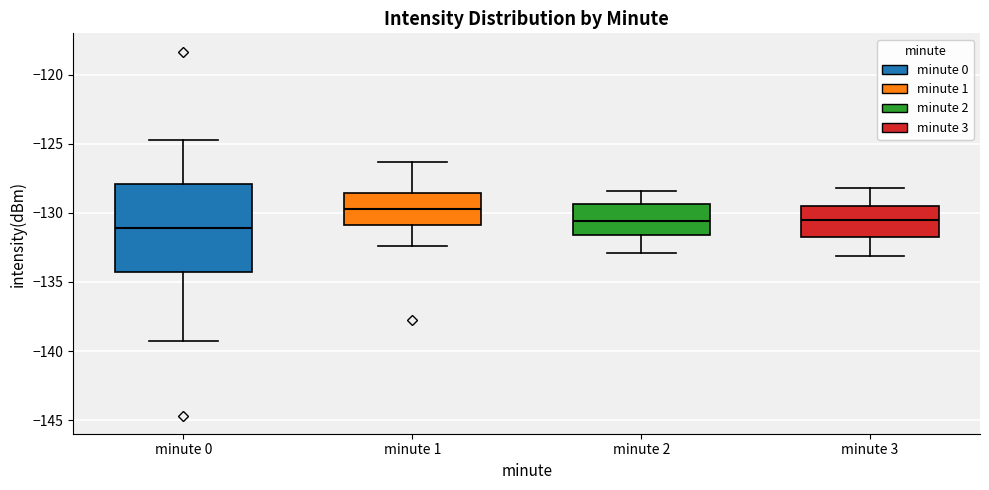

Where is the upper edge of the box for minute 2 on the y-axis? The values are not printed on the chart, so give them approximately, as read against the axis.

-129.5